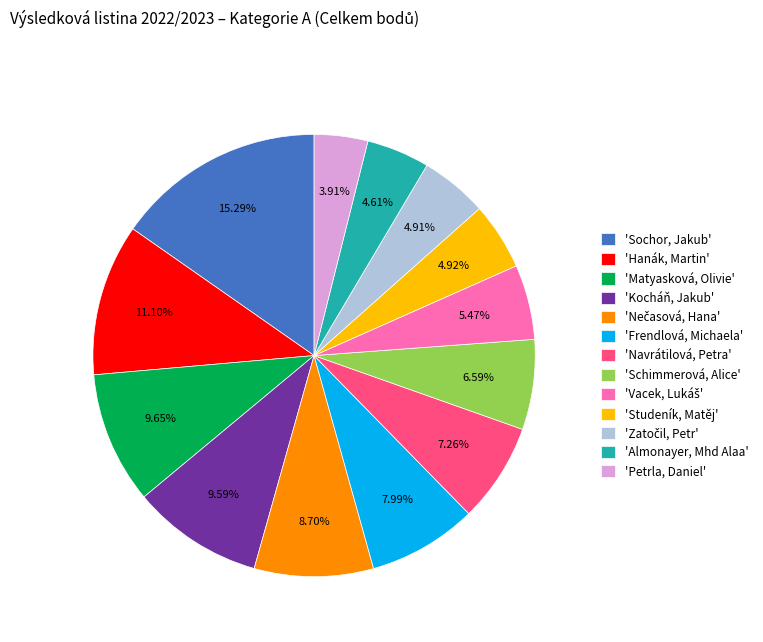

To the nearest percent, what is the difference between the largest and smallest slice percentages?

11%